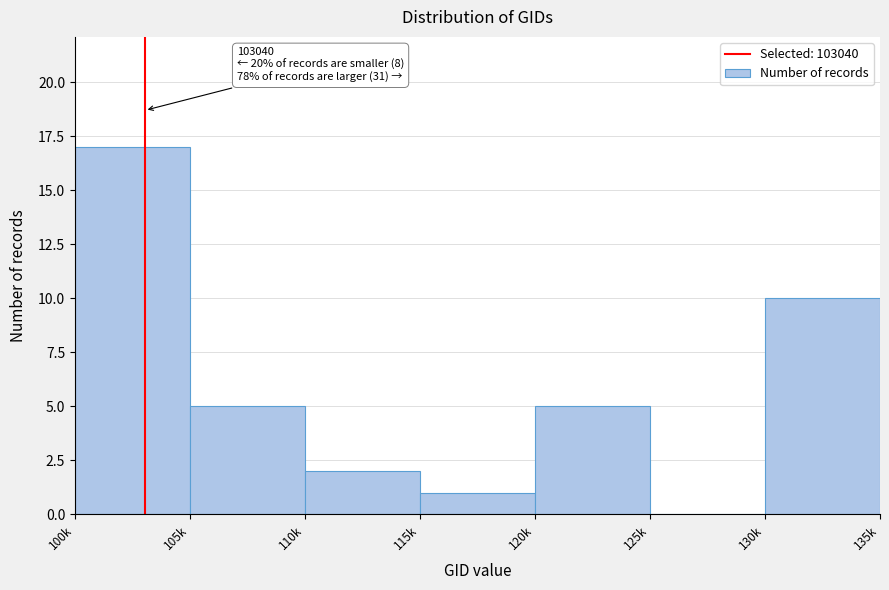

Reading left to right, extract all data points from this chart.

100k=17	105k=5	110k=2	115k=1	120k=5	125k=0	130k=10